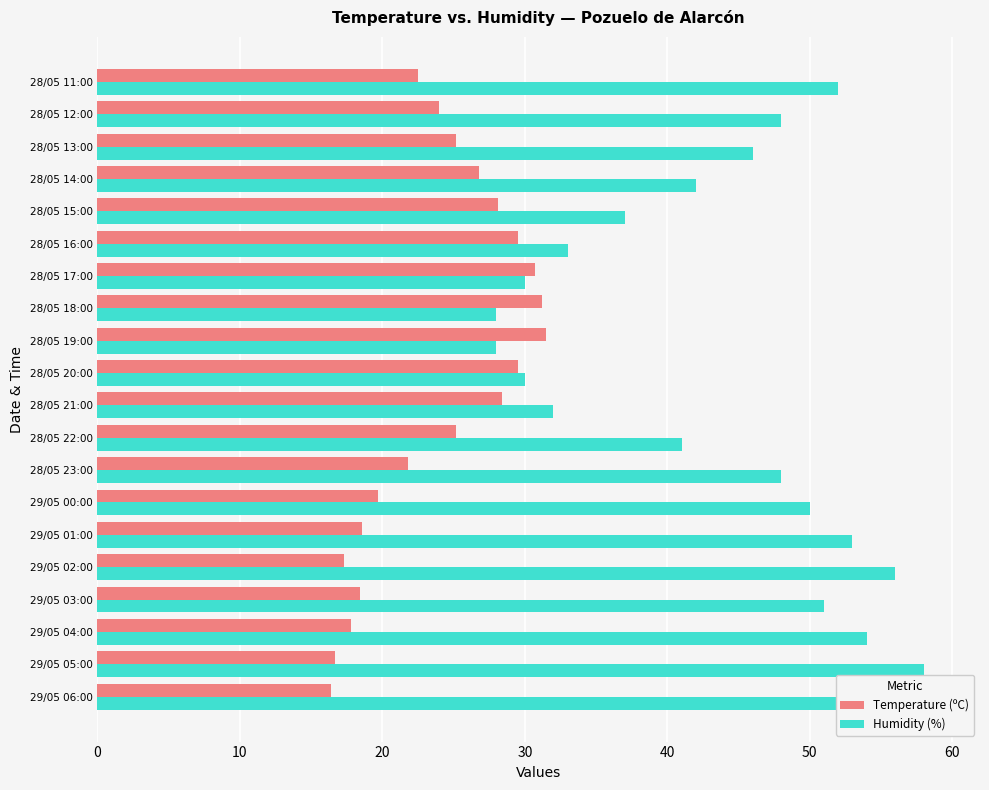

What are all the series names shown in the legend?

Temperature (ºC), Humidity (%)